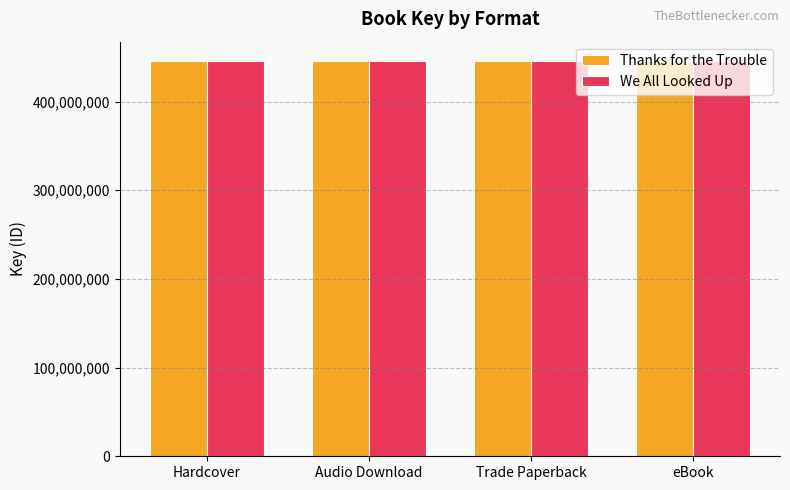

What is the average value of the We All Looked Up series?

445361103